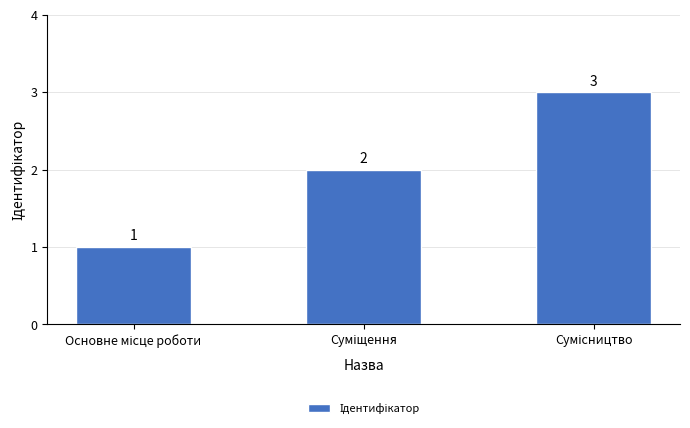

Count the values in the range 1 to 3.

3